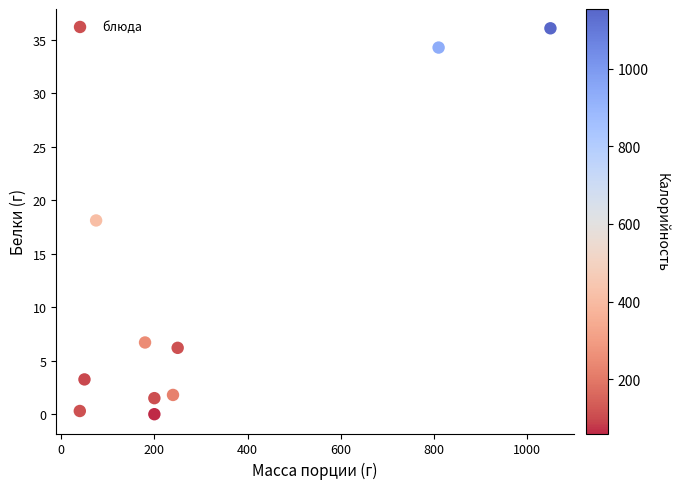

What is the range of X values (max minus min)?

1010.0